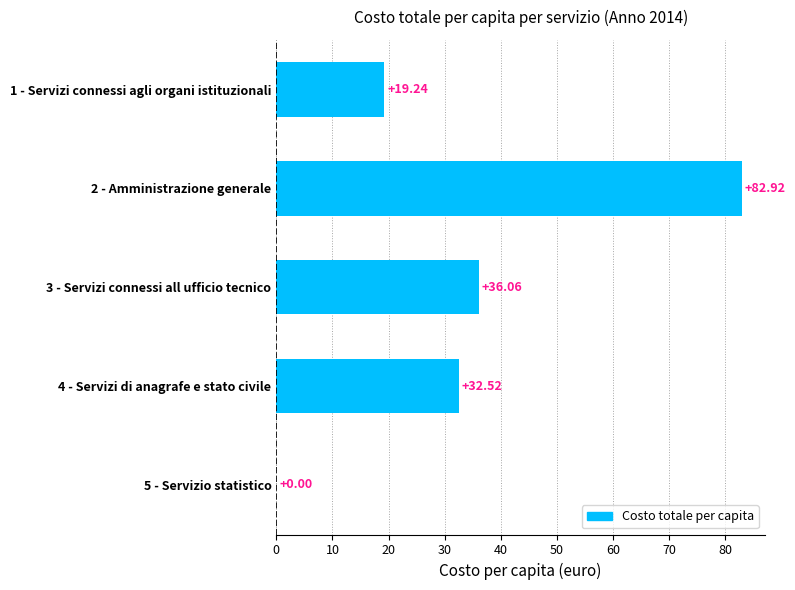

What is the sum of the values at 1 - Servizi connessi agli organi istituzionali and 2 - Amministrazione generale?

102.2